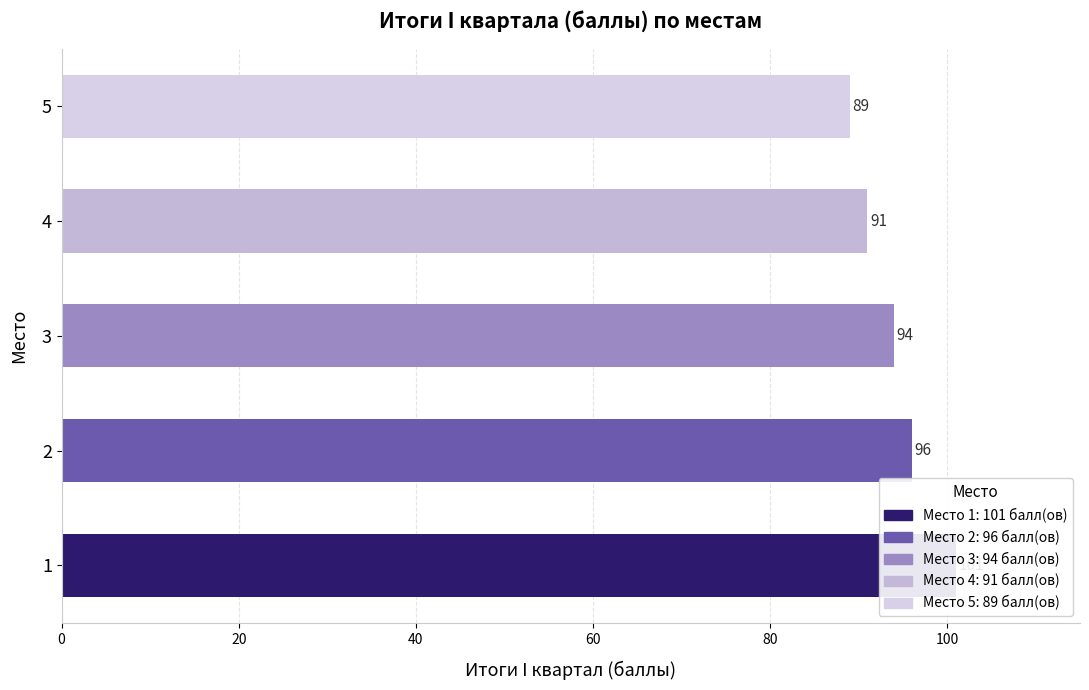

Is it true that the value at 4 is 38?

False